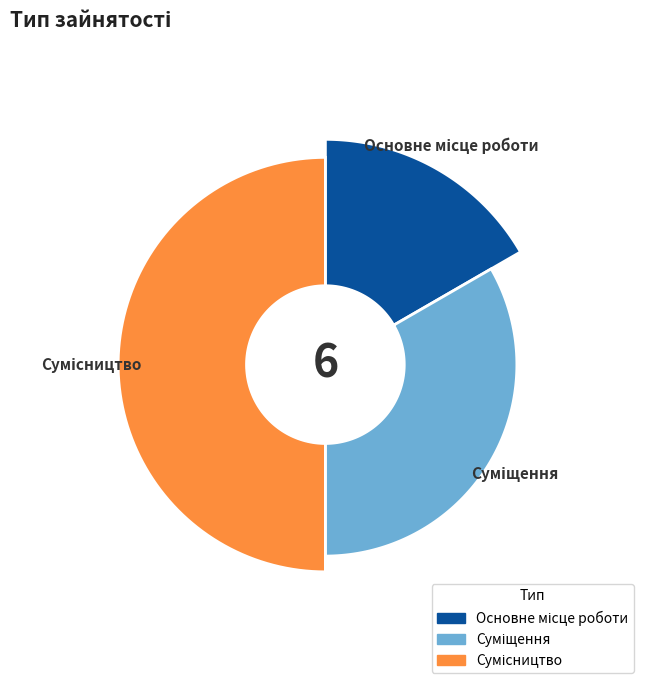

What percentage is the Суміщення slice, to the nearest percent?

33%